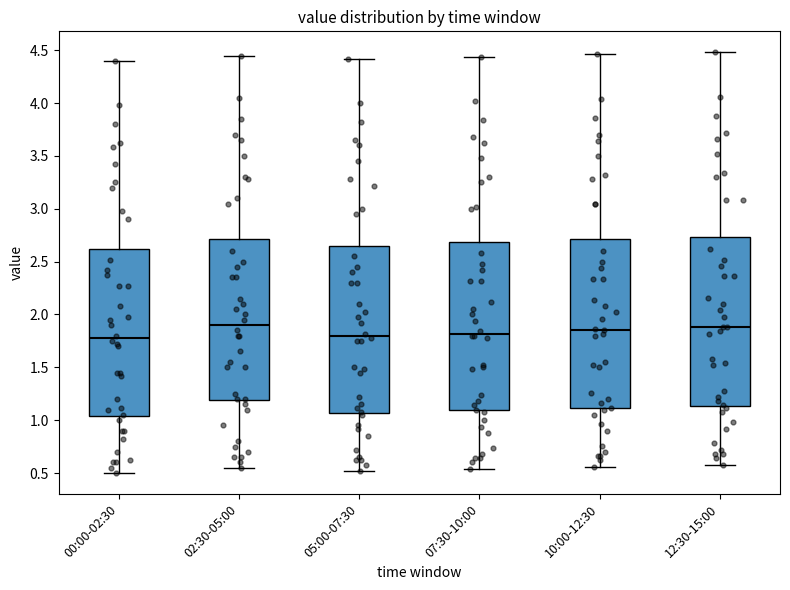

Where does the lower whisker of the box for 05:00-07:30 end on the y-axis? The values are not printed on the chart, so give them approximately, as read against the axis.

0.50